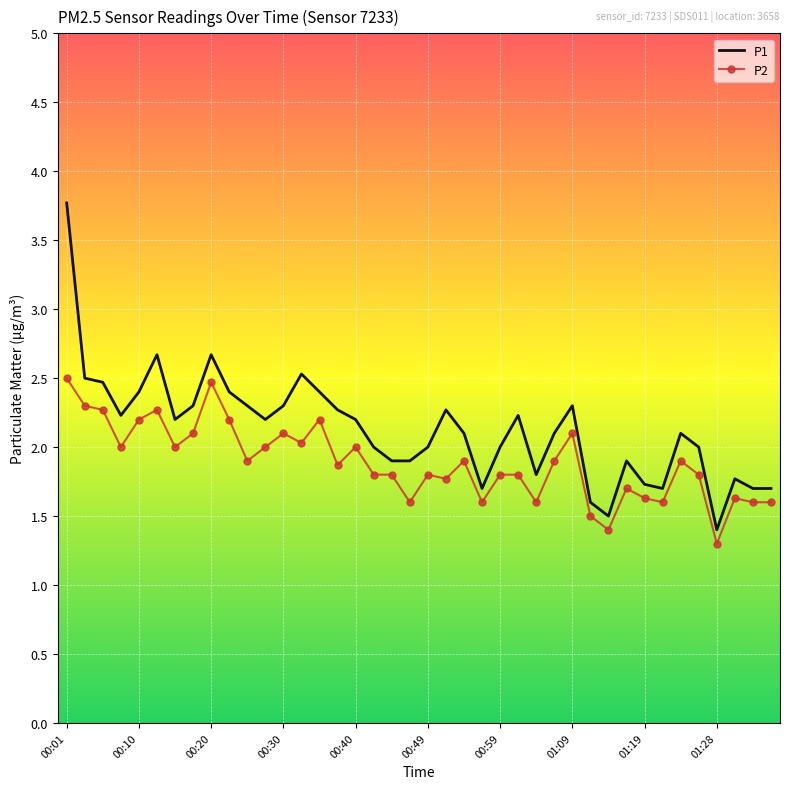

What is the maximum value for P1?

3.8